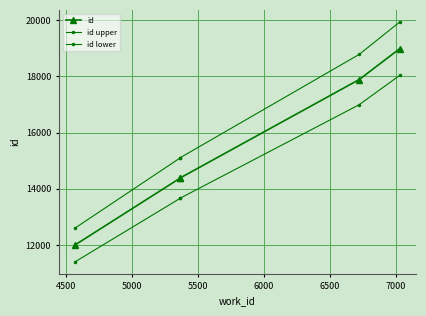

True or false: id lower and id upper cross at least once.

False